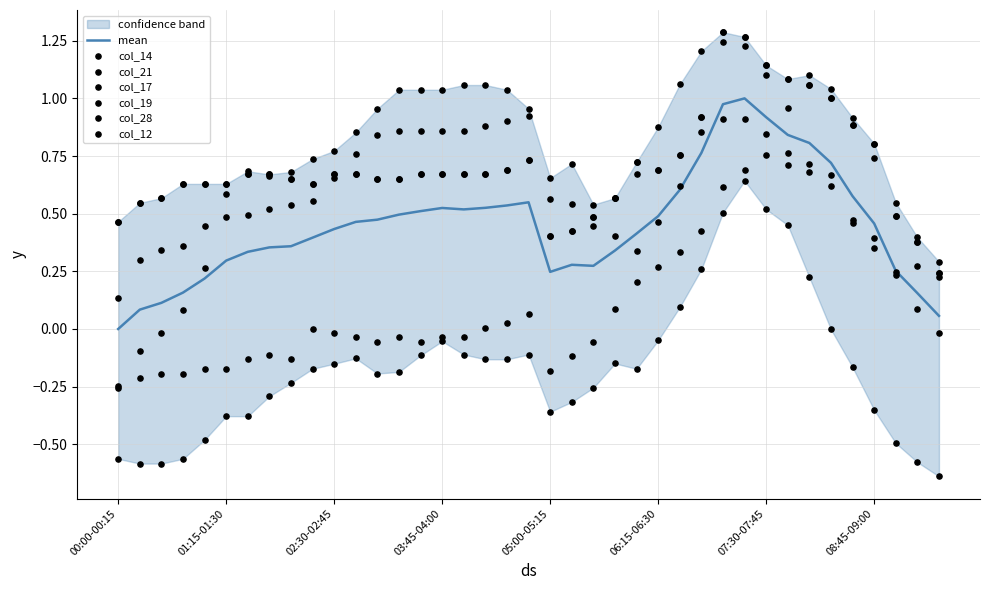

At which category is the sum across all series the highest?

07:15-07:30